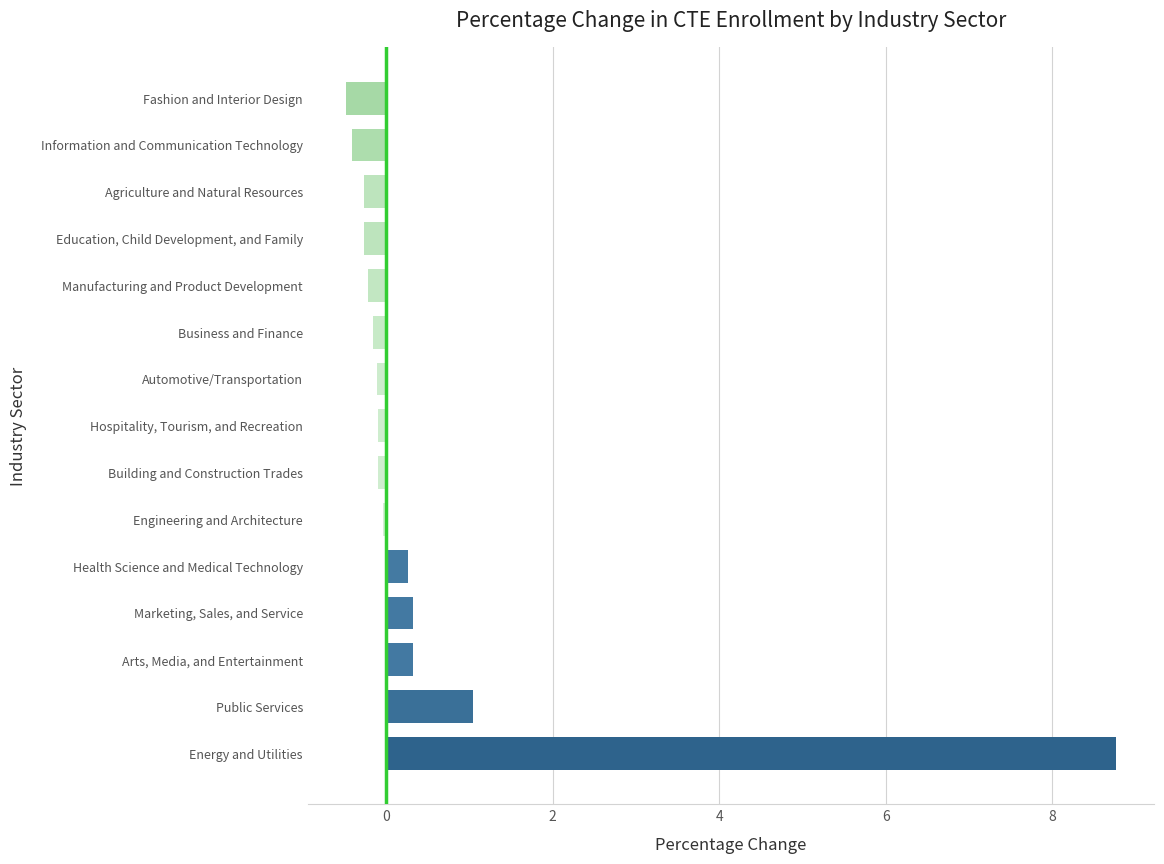

The value at Marketing, Sales, and Service is 0.3. True or false?

True